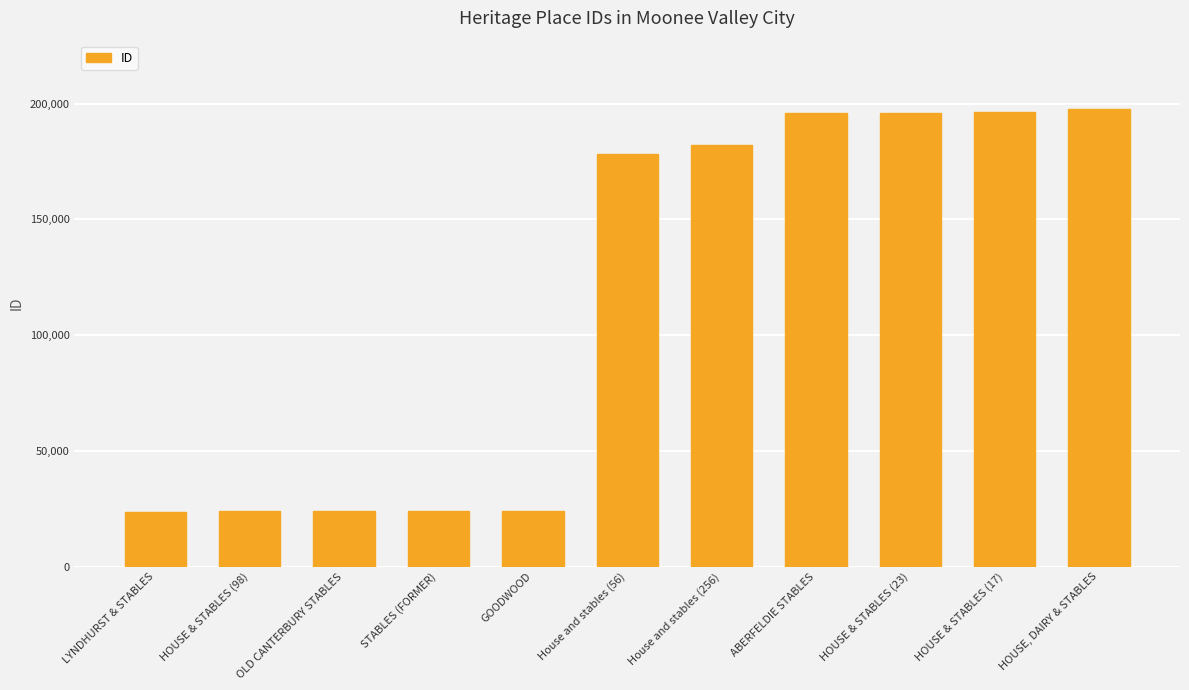

What is the average value?

115081